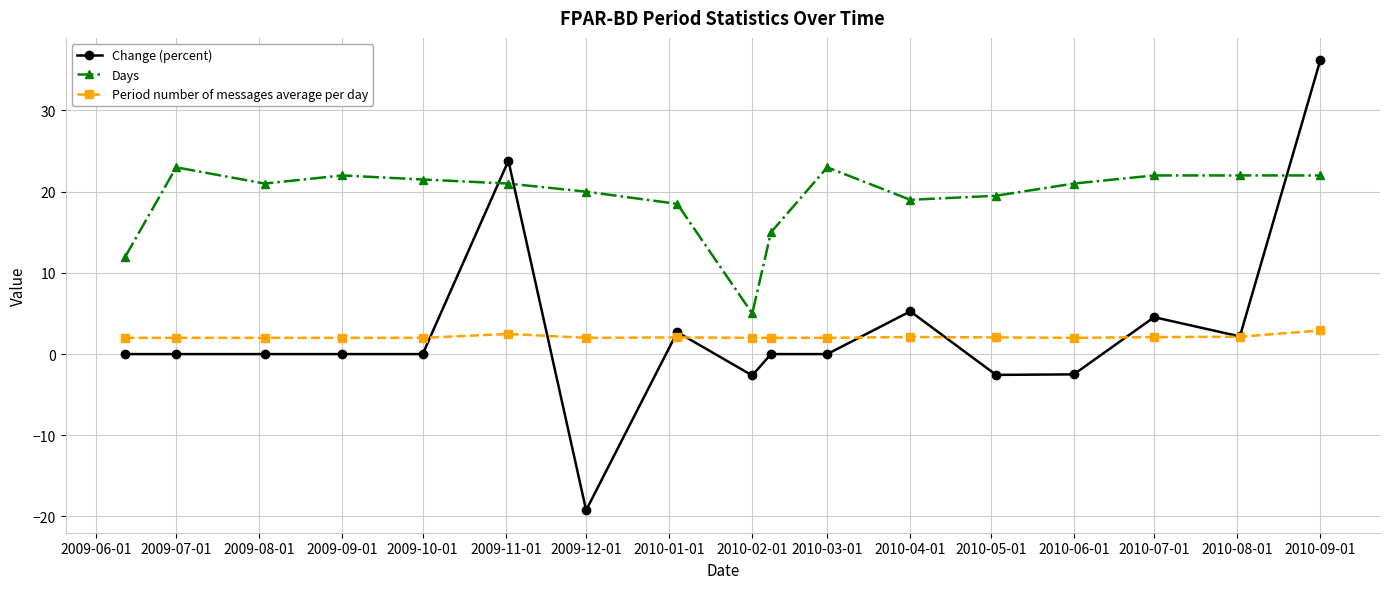

Which series has the largest range (max minus min)?

Change (percent)